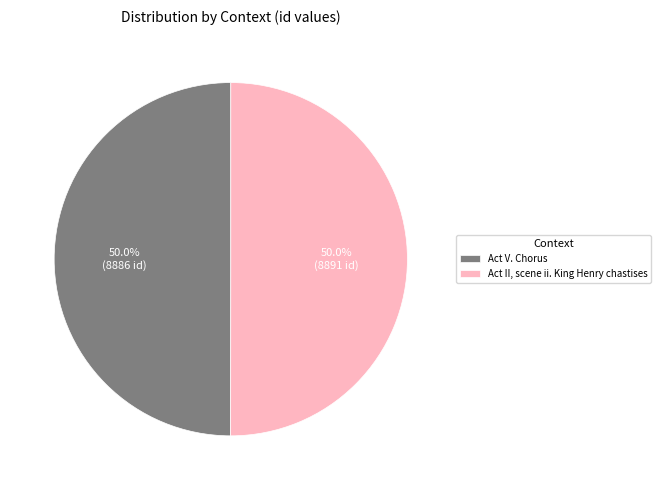

What is the total percentage of Act V. Chorus and Act II, scene ii. King Henry chastises?

100.0%